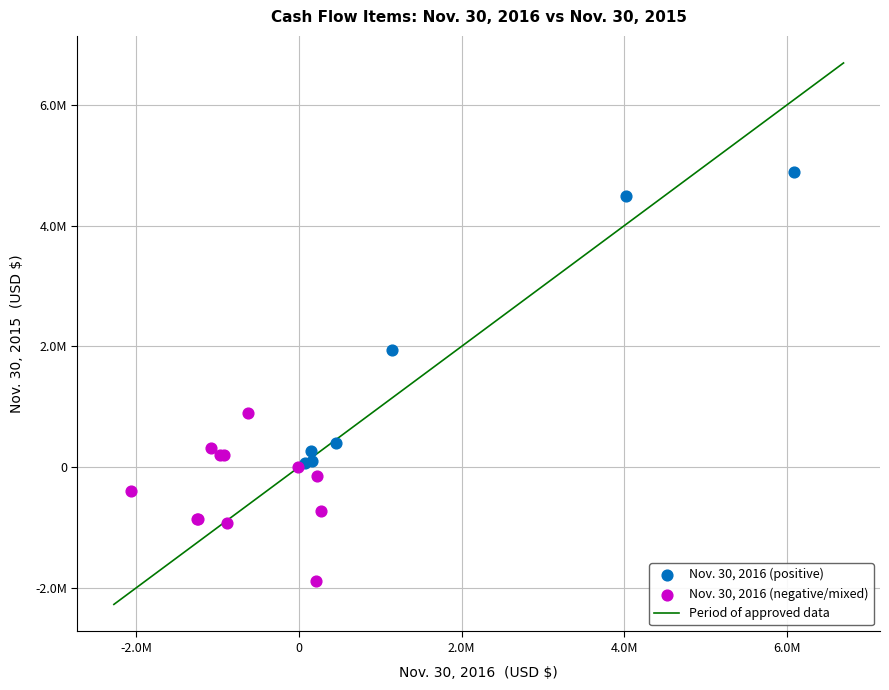

Which series has the largest Y range (max minus min)?

Nov. 30, 2016 (positive)